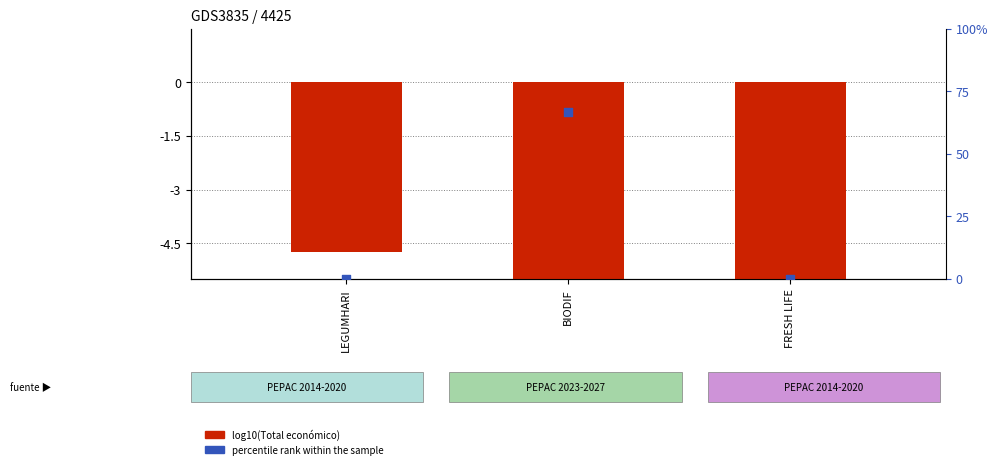

Is the value of percentile rank within the sample at BIODIF greater than the value of log10(Total económico) at LEGUMHARI?

Yes